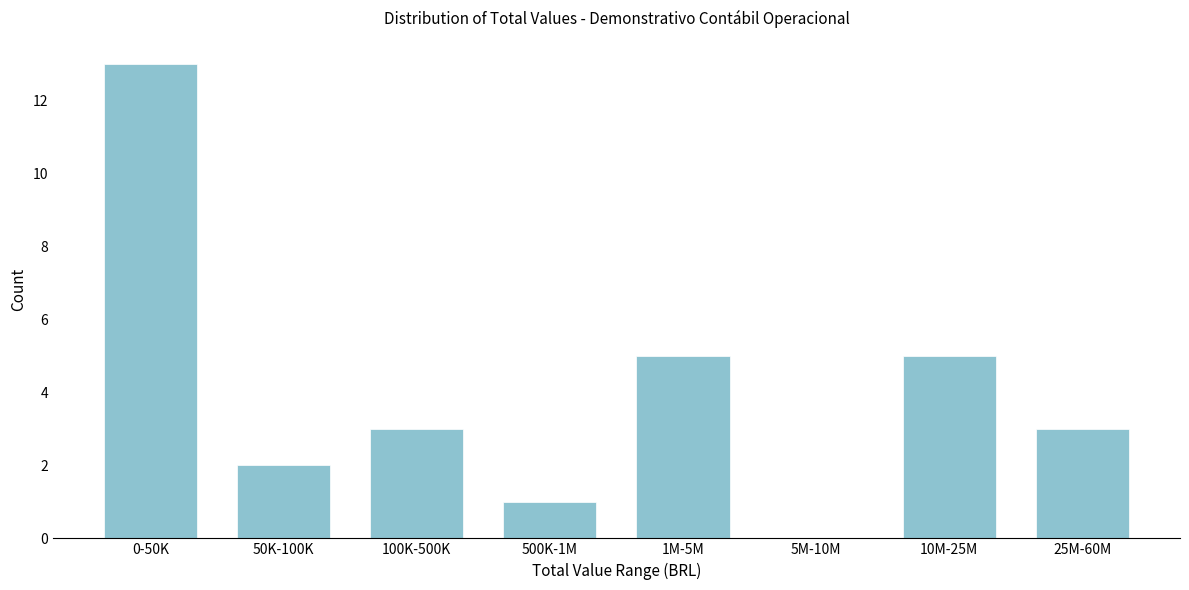

Reading right to left, list all the values displayed in this chart.

25M-60M=3	10M-25M=5	5M-10M=0	1M-5M=5	500K-1M=1	100K-500K=3	50K-100K=2	0-50K=13